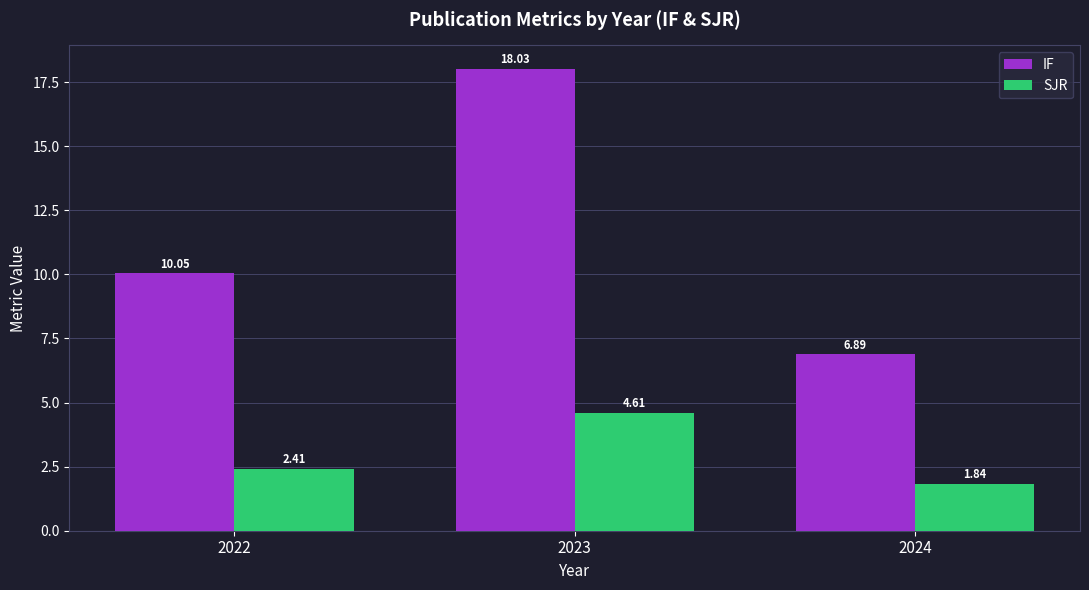

The SJR series shows 6.9 at 2023. True or false?

False